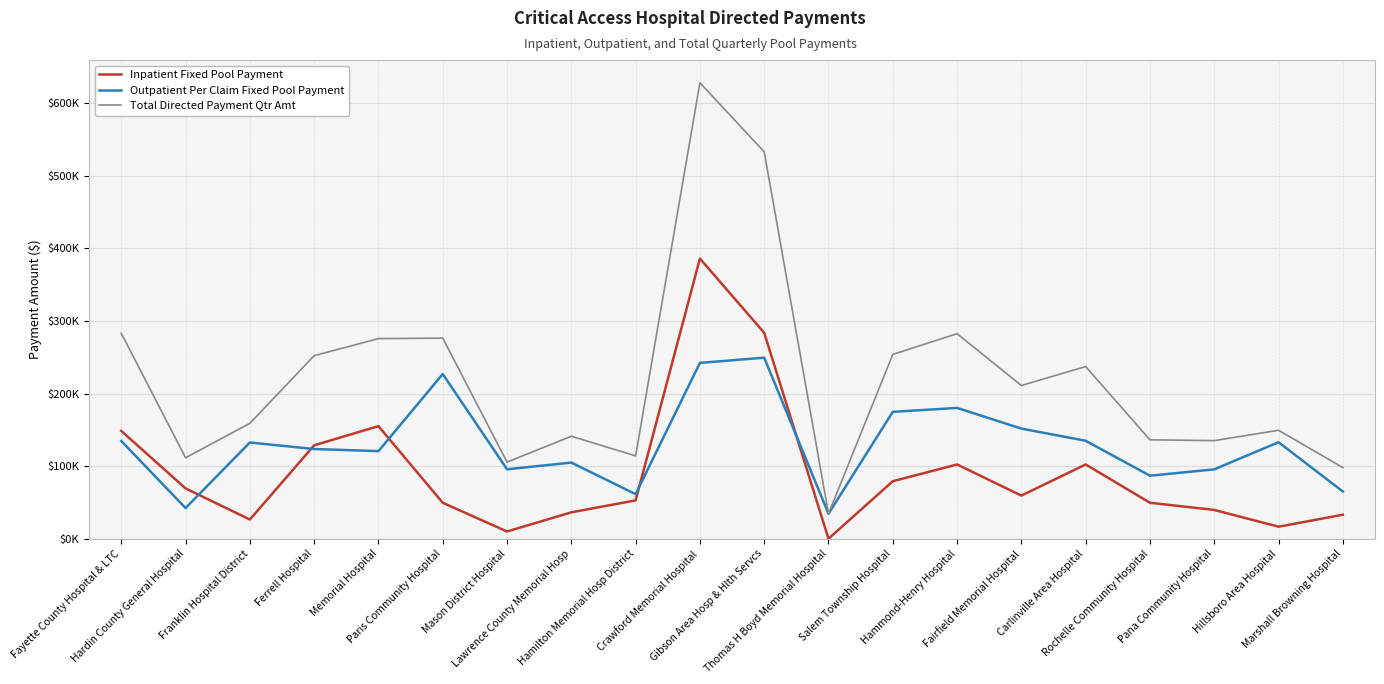

Does the chart have visible grid lines?

Yes